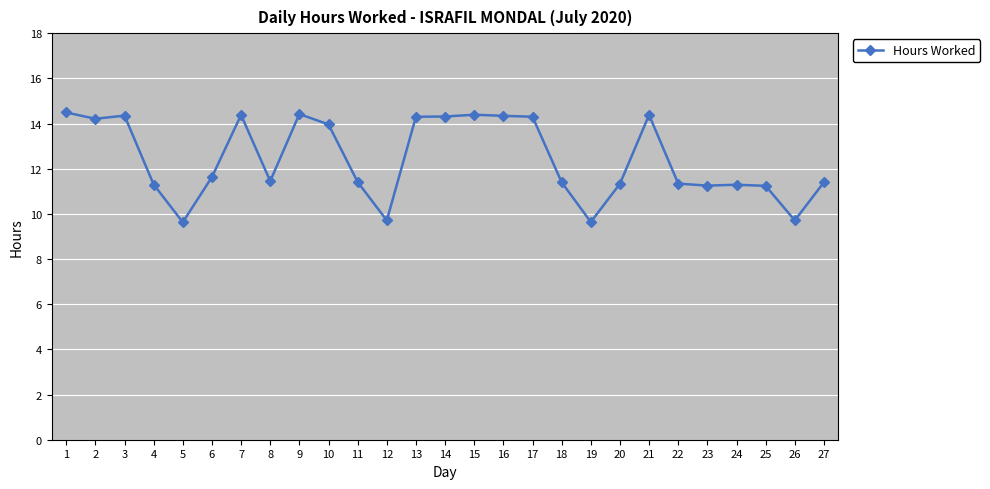

Approximately how many times larger is the value at 12 compared to 26?

1.0